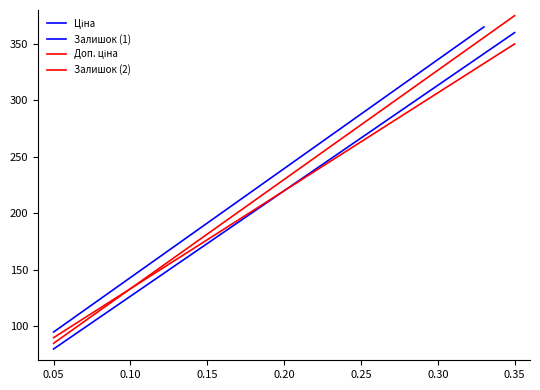

At how many categories does at least one series exceed 87?

20